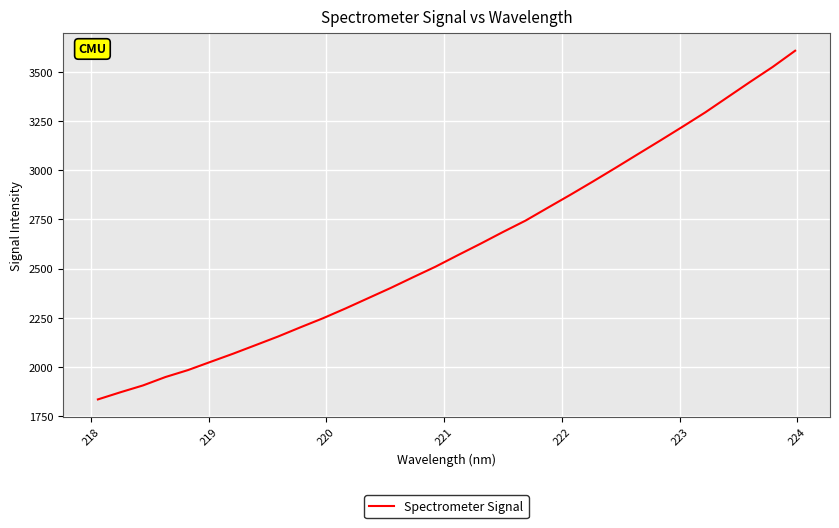

What is the difference between the maximum and minimum values?

1770.6